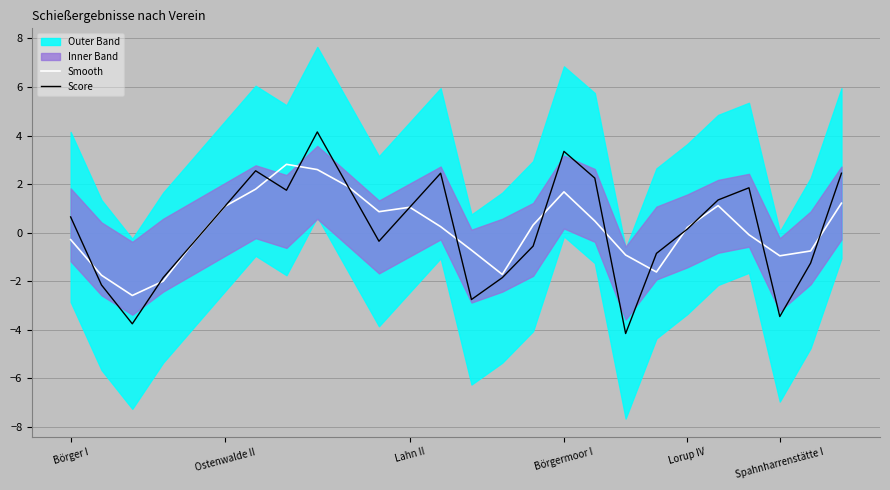

What is the sum of all Score values?

3.6